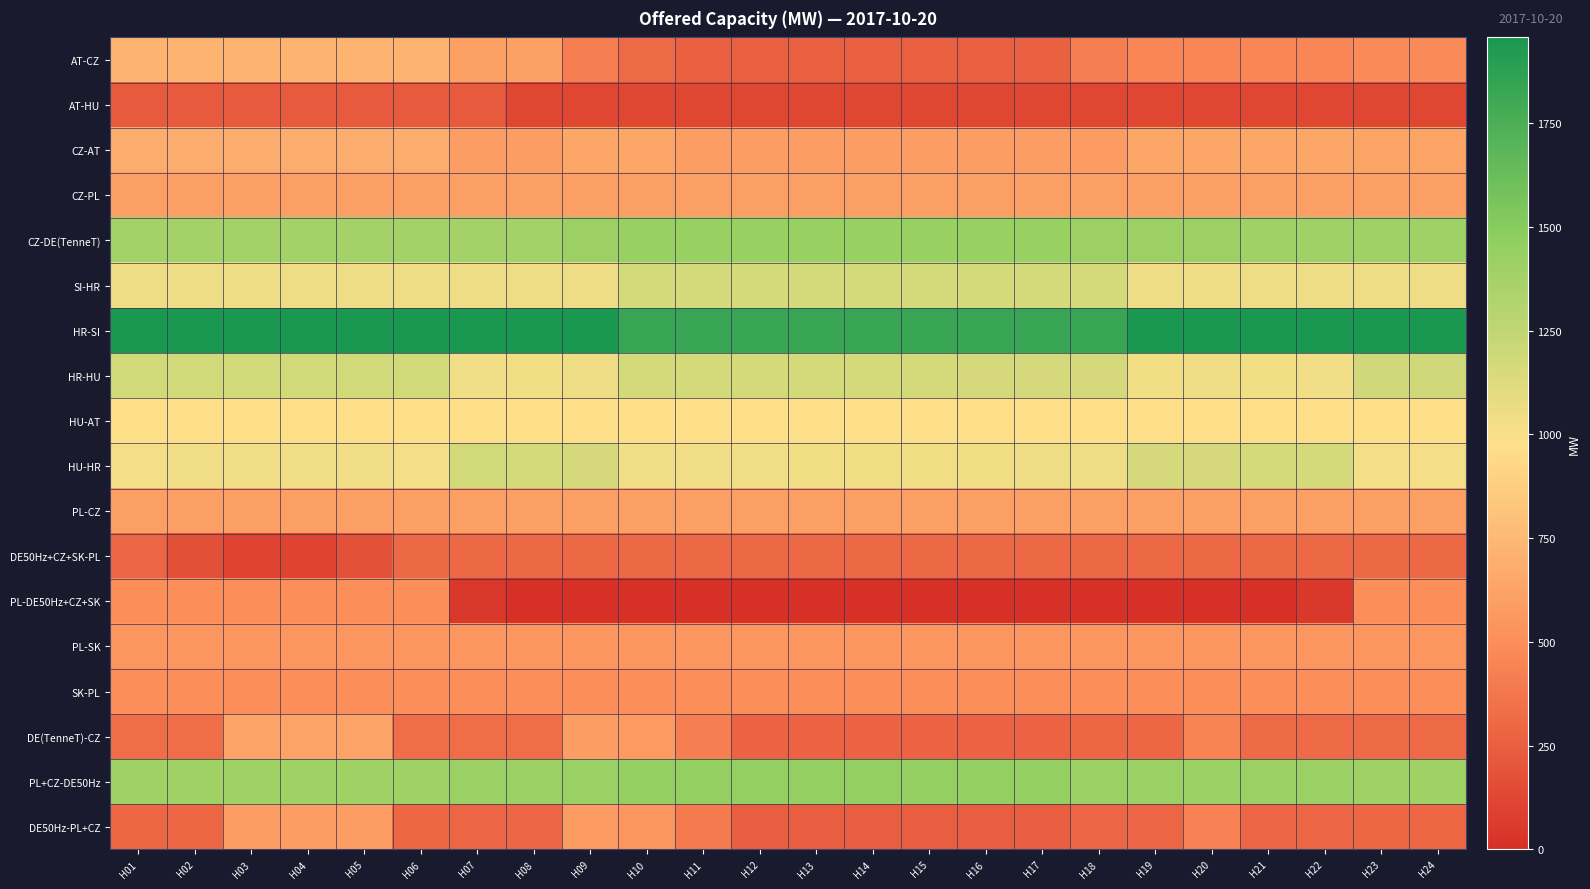

Reading right to left, list all the values displayed in this chart.

AT-CZ: H24=480	H23=480	H22=465	H21=465	H20=465	H19=465	H18=415	H17=260	H16=260	H15=260	H14=260	H13=260	H12=260	H11=260	H10=310	H09=415	H08=605	H07=605	H06=720	H05=720	H04=720	H03=720	H02=720	H01=720
AT-HU: H24=128	H23=128	H22=128	H21=128	H20=128	H19=128	H18=128	H17=128	H16=128	H15=128	H14=128	H13=128	H12=128	H11=128	H10=128	H09=128	H08=128	H07=228	H06=228	H05=228	H04=228	H03=228	H02=228	H01=228
CZ-AT: H24=620	H23=620	H22=635	H21=635	H20=635	H19=635	H18=585	H17=590	H16=590	H15=590	H14=590	H13=590	H12=590	H11=590	H10=640	H09=635	H08=595	H07=595	H06=680	H05=680	H04=680	H03=680	H02=680	H01=680
CZ-PL: H24=600	H23=600	H22=600	H21=600	H20=600	H19=600	H18=600	H17=600	H16=600	H15=600	H14=600	H13=600	H12=600	H11=600	H10=600	H09=600	H08=600	H07=600	H06=600	H05=600	H04=600	H03=600	H02=600	H01=600
CZ-DE(TenneT): H24=1392	H23=1392	H22=1392	H21=1392	H20=1407	H19=1407	H18=1407	H17=1432	H16=1432	H15=1432	H14=1432	H13=1432	H12=1432	H11=1432	H10=1432	H09=1407	H08=1372	H07=1372	H06=1372	H05=1372	H04=1372	H03=1372	H02=1372	H01=1372
SI-HR: H24=1044	H23=1044	H22=1044	H21=1044	H20=1044	H19=1044	H18=1169	H17=1169	H16=1169	H15=1169	H14=1169	H13=1169	H12=1169	H11=1169	H10=1169	H09=1044	H08=1044	H07=1043	H06=1043	H05=1043	H04=1043	H03=1043	H02=1043	H01=1043
HR-SI: H24=1956	H23=1956	H22=1956	H21=1956	H20=1956	H19=1956	H18=1831	H17=1831	H16=1831	H15=1831	H14=1831	H13=1831	H12=1831	H11=1831	H10=1831	H09=1956	H08=1956	H07=1957	H06=1957	H05=1957	H04=1957	H03=1957	H02=1957	H01=1957
HR-HU: H24=1180	H23=1183	H22=1032	H21=1038	H20=1042	H19=1039	H18=1160	H17=1159	H16=1161	H15=1162	H14=1165	H13=1167	H12=1168	H11=1168	H10=1168	H09=1043	H08=1036	H07=1028	H06=1176	H05=1175	H04=1174	H03=1174	H02=1175	H01=1177
HU-AT: H24=972	H23=972	H22=972	H21=972	H20=972	H19=972	H18=972	H17=972	H16=972	H15=972	H14=972	H13=972	H12=972	H11=972	H10=972	H09=972	H08=972	H07=972	H06=972	H05=972	H04=972	H03=972	H02=972	H01=972
HU-HR: H24=1020	H23=1017	H22=1168	H21=1162	H20=1158	H19=1161	H18=1040	H17=1041	H16=1039	H15=1038	H14=1035	H13=1033	H12=1032	H11=1032	H10=1032	H09=1157	H08=1164	H07=1172	H06=1024	H05=1025	H04=1026	H03=1026	H02=1025	H01=1023
PL-CZ: H24=600	H23=600	H22=600	H21=600	H20=600	H19=600	H18=600	H17=600	H16=600	H15=600	H14=600	H13=600	H12=600	H11=600	H10=600	H09=600	H08=600	H07=600	H06=600	H05=600	H04=600	H03=600	H02=600	H01=600
DE50Hz+CZ+SK-PL: H24=300	H23=300	H22=300	H21=300	H20=300	H19=300	H18=300	H17=300	H16=300	H15=300	H14=300	H13=300	H12=300	H11=300	H10=300	H09=300	H08=300	H07=300	H06=300	H05=183	H04=113	H03=112	H02=171	H01=285
PL-DE50Hz+CZ+SK: H24=500	H23=500	H22=51	H21=0	H20=0	H19=0	H18=0	H17=0	H16=0	H15=0	H14=0	H13=0	H12=0	H11=0	H10=0	H09=0	H08=0	H07=41	H06=500	H05=500	H04=500	H03=500	H02=500	H01=500
PL-SK: H24=550	H23=550	H22=550	H21=550	H20=550	H19=550	H18=550	H17=550	H16=550	H15=550	H14=550	H13=550	H12=550	H11=550	H10=550	H09=550	H08=550	H07=550	H06=550	H05=550	H04=550	H03=550	H02=550	H01=550
SK-PL: H24=500	H23=500	H22=500	H21=500	H20=500	H19=500	H18=500	H17=500	H16=500	H15=500	H14=500	H13=500	H12=500	H11=500	H10=500	H09=500	H08=500	H07=500	H06=500	H05=500	H04=500	H03=500	H02=500	H01=500
DE(TenneT)-CZ: H24=308	H23=308	H22=308	H21=308	H20=443	H19=293	H18=293	H17=268	H16=268	H15=268	H14=268	H13=268	H12=268	H11=418	H10=568	H09=593	H08=328	H07=328	H06=328	H05=628	H04=628	H03=628	H02=328	H01=328
PL+CZ-DE50Hz: H24=1404	H23=1404	H22=1416	H21=1416	H20=1416	H19=1416	H18=1416	H17=1451	H16=1451	H15=1451	H14=1451	H13=1451	H12=1451	H11=1451	H10=1451	H09=1416	H08=1416	H07=1416	H06=1404	H05=1404	H04=1404	H03=1404	H02=1404	H01=1404
DE50Hz-PL+CZ: H24=296	H23=296	H22=284	H21=284	H20=434	H19=284	H18=284	H17=249	H16=249	H15=249	H14=249	H13=249	H12=249	H11=399	H10=549	H09=584	H08=284	H07=284	H06=296	H05=596	H04=596	H03=596	H02=296	H01=296